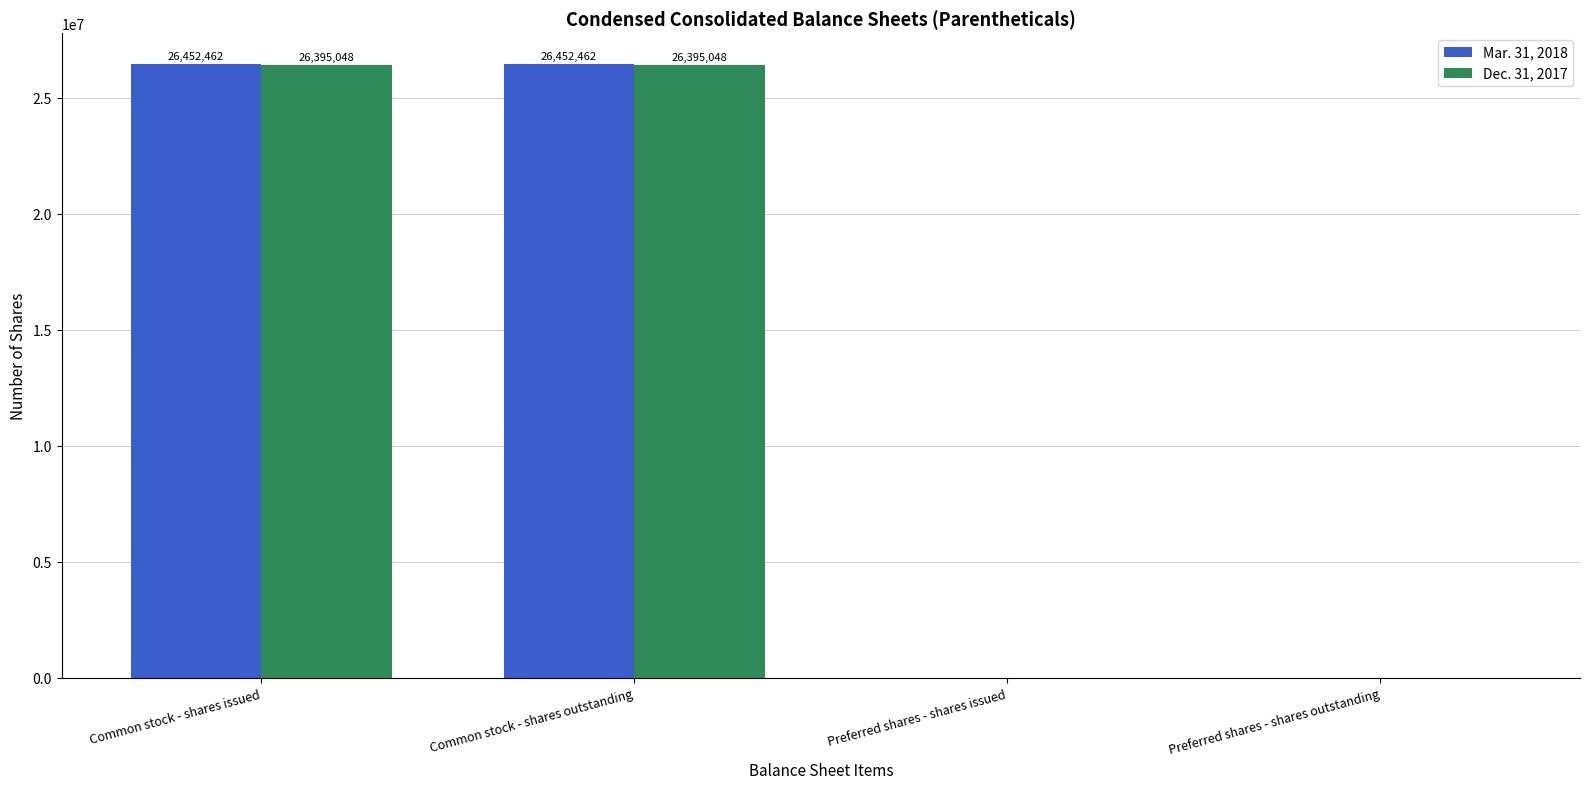

Which series changed the most between Common stock - shares outstanding and Preferred shares - shares outstanding?

Mar. 31, 2018